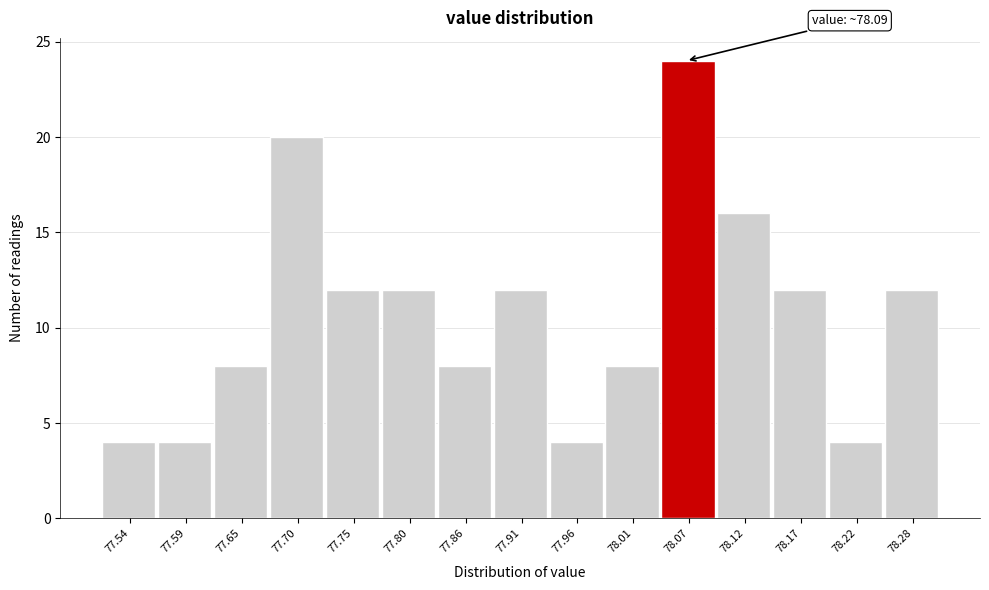

Reading right to left, transcribe all the data shown in this chart.

78.28=12	78.22=4	78.17=12	78.12=16	78.07=24	78.01=8	77.96=4	77.91=12	77.86=8	77.80=12	77.75=12	77.70=20	77.65=8	77.59=4	77.54=4